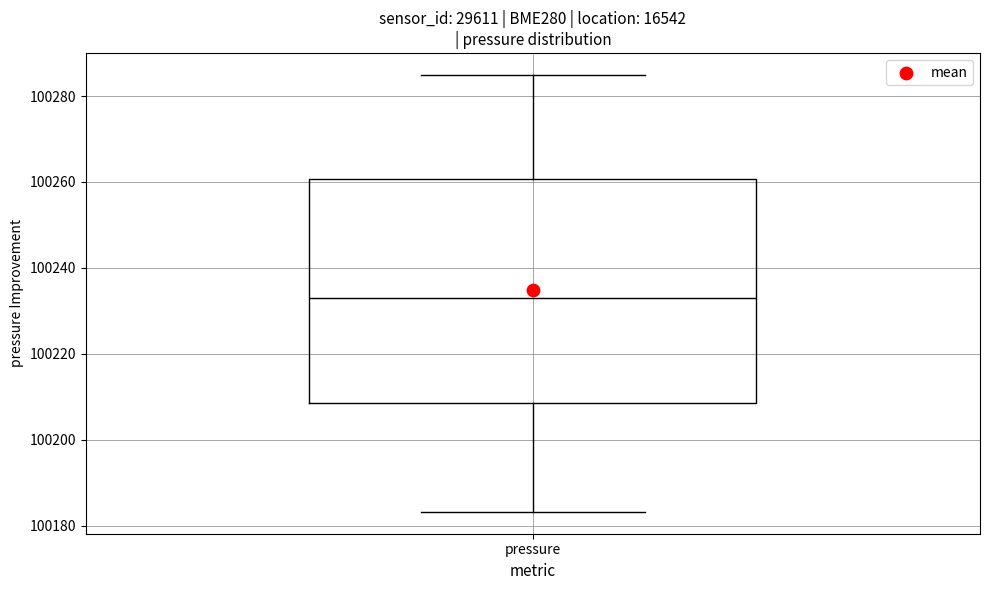

Where is the upper edge of the box for pressure on the y-axis? The values are not printed on the chart, so give them approximately, as read against the axis.

100260